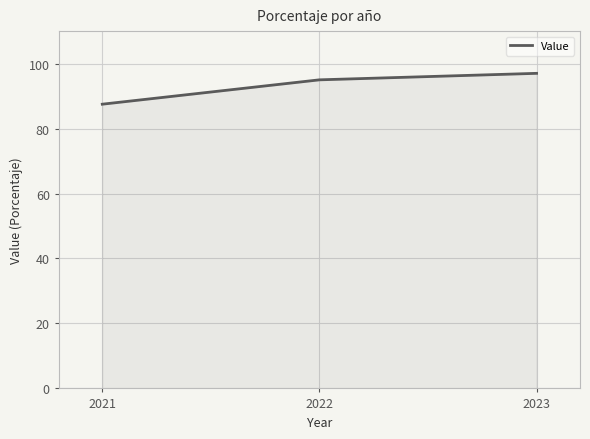

The value at 2021 is 87.5. True or false?

True